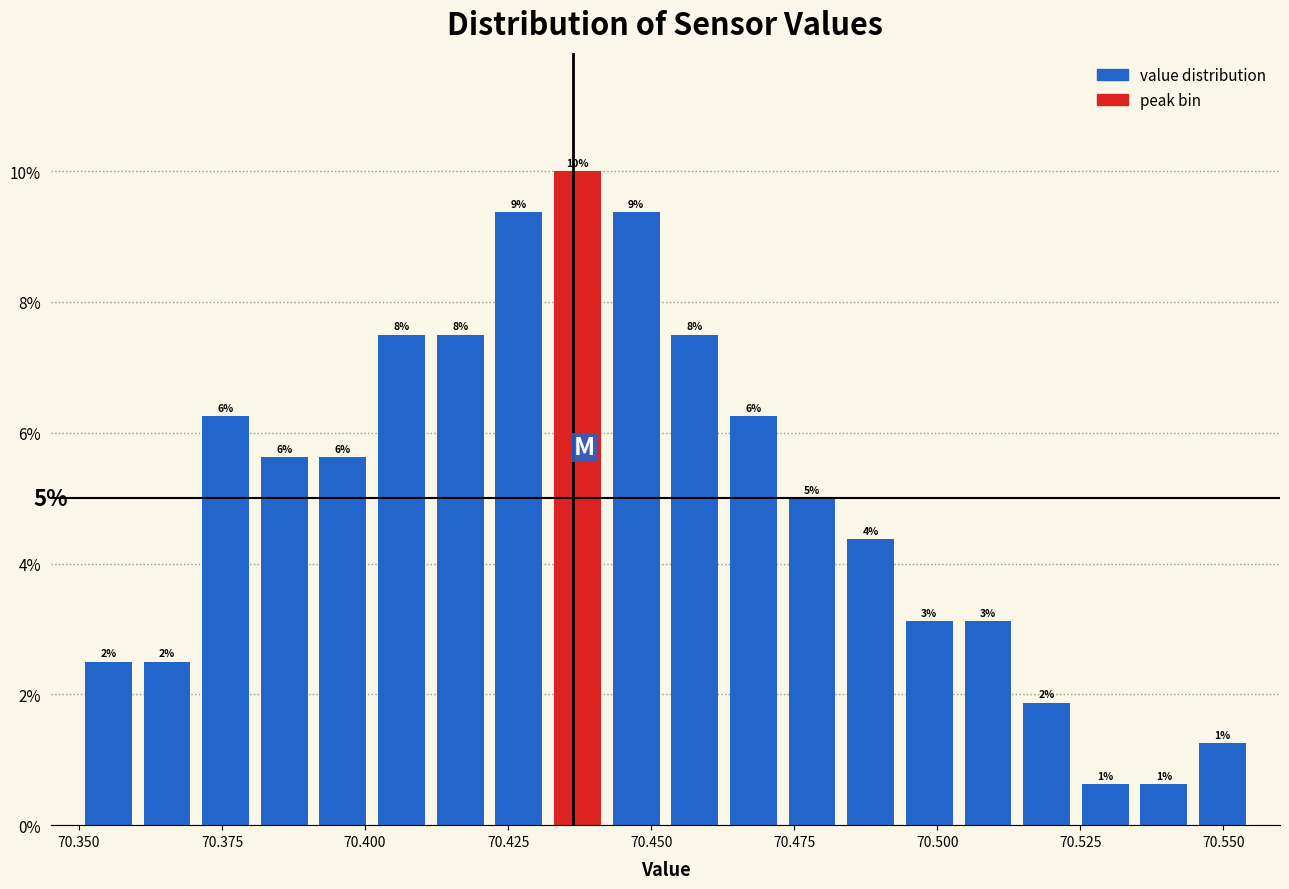

Around what value on the x-axis is the tallest bar? Give the approximate position of its centre, as read against the axis.

70.435